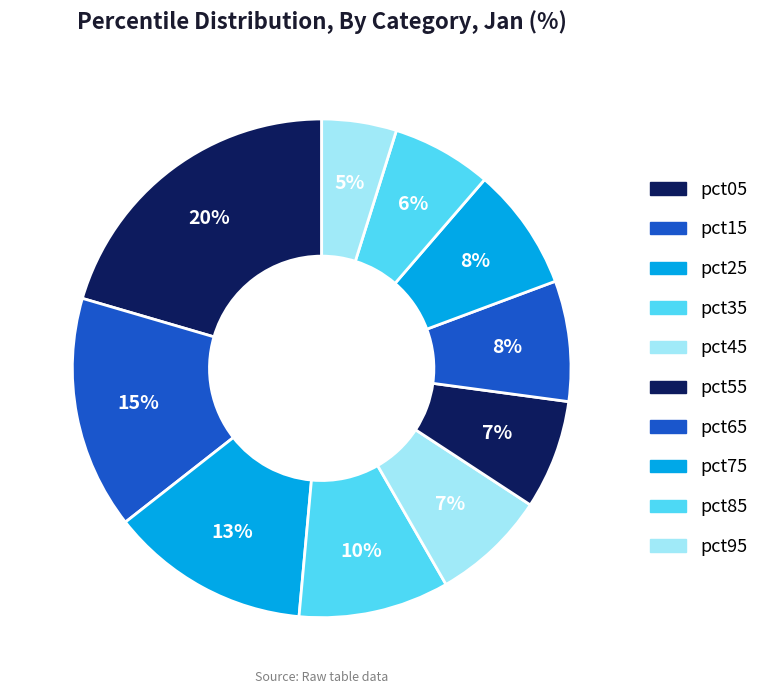

To the nearest percent, what is the difference between the pct85 and pct55 slice percentages?

1%